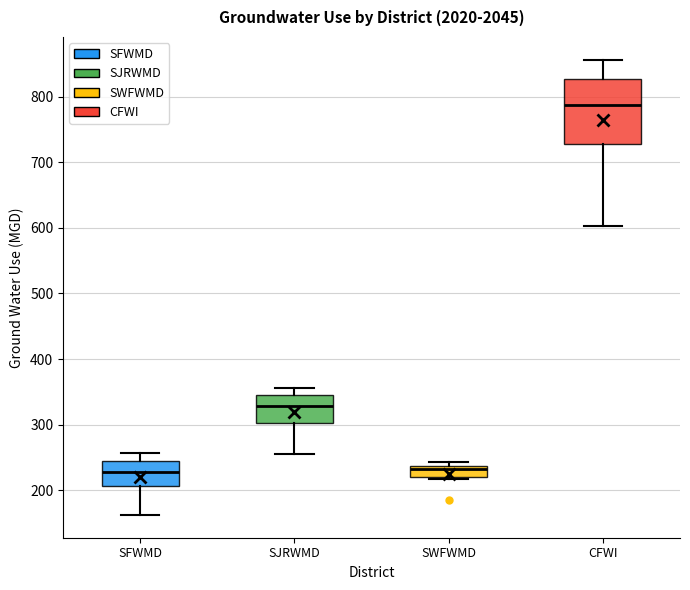

Where is the lower edge of the box for SJRWMD on the y-axis? The values are not printed on the chart, so give them approximately, as read against the axis.

300